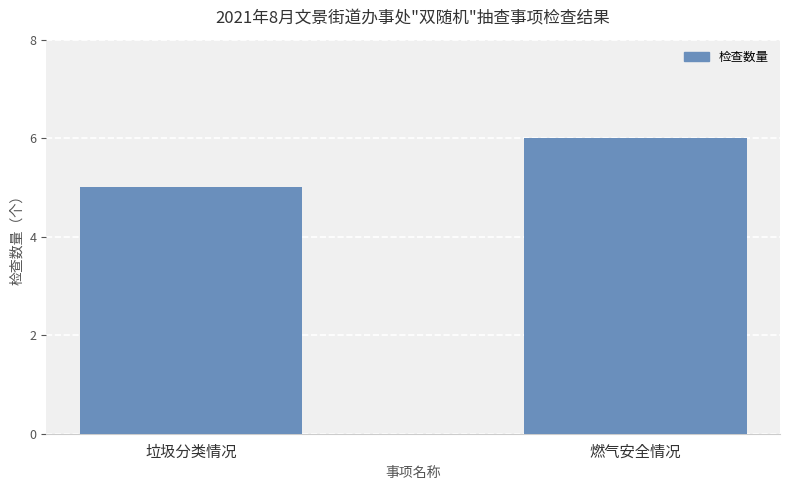

What is the difference between the maximum and minimum values?

1